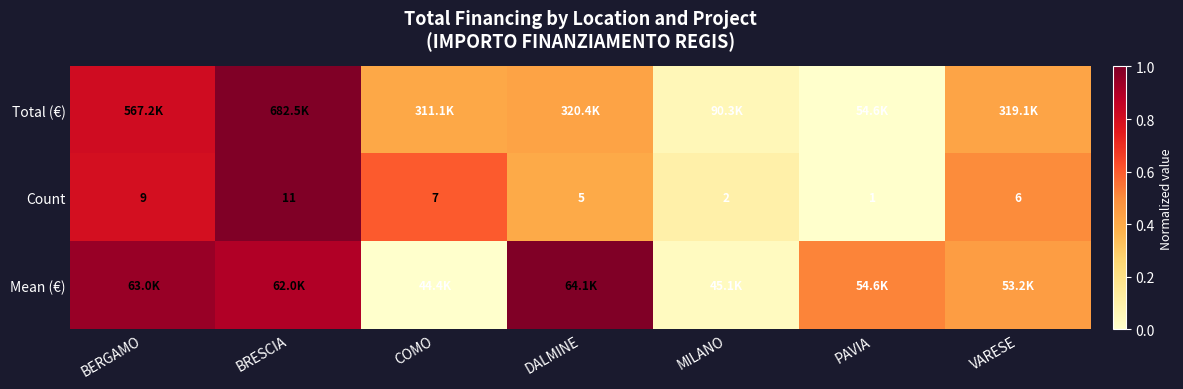

At which label is Count closest to 6?

VARESE